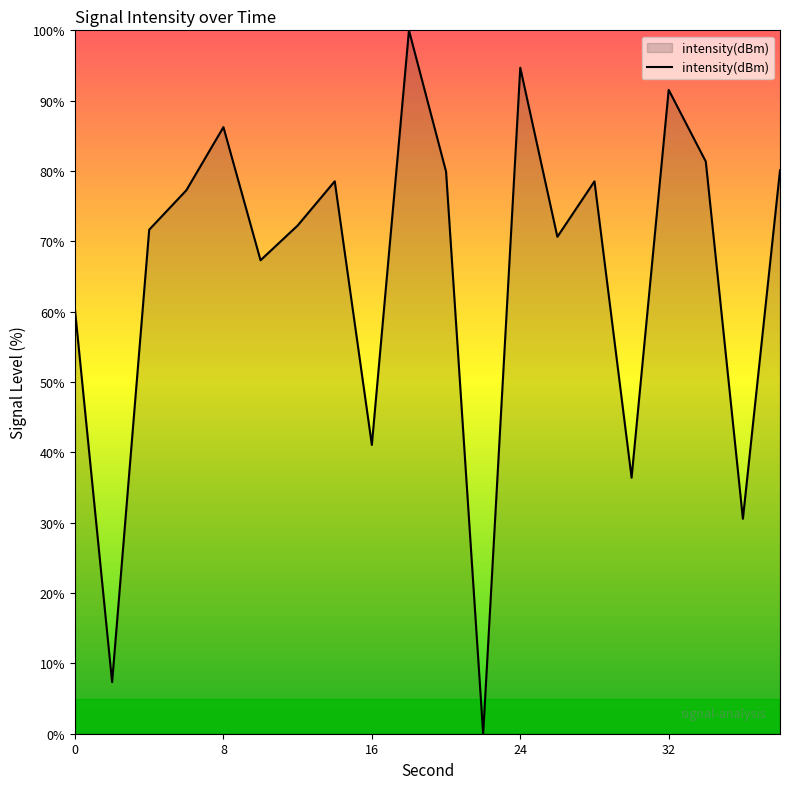

What is the difference between the maximum and minimum values?

100.0